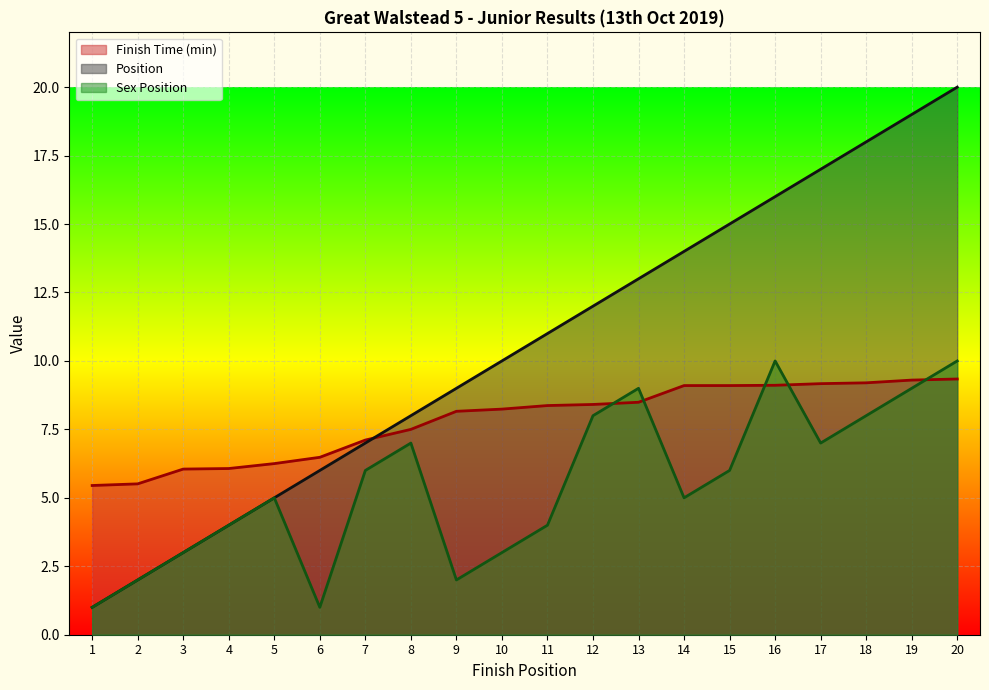

Count the Sex Position values in the range 3 to 8.

12